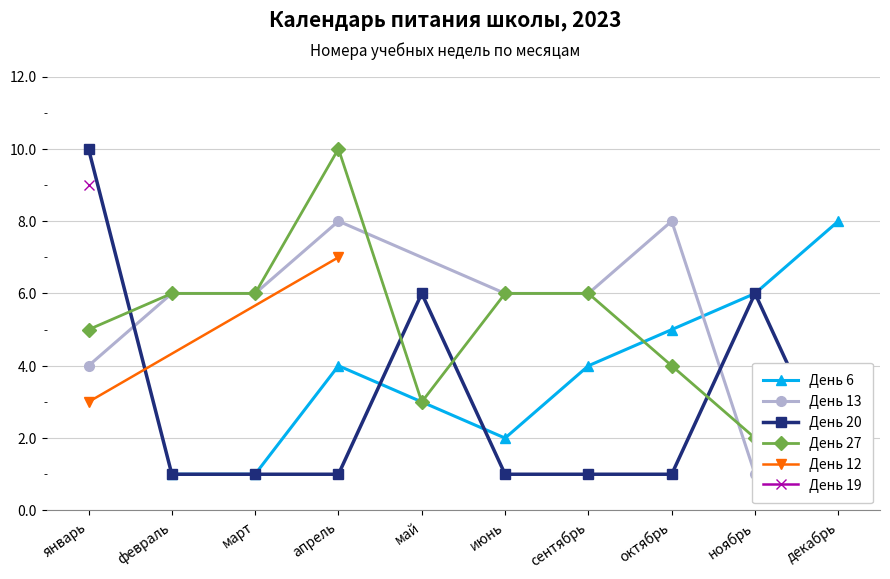

Which category has the highest value in the День 6 series?

декабрь